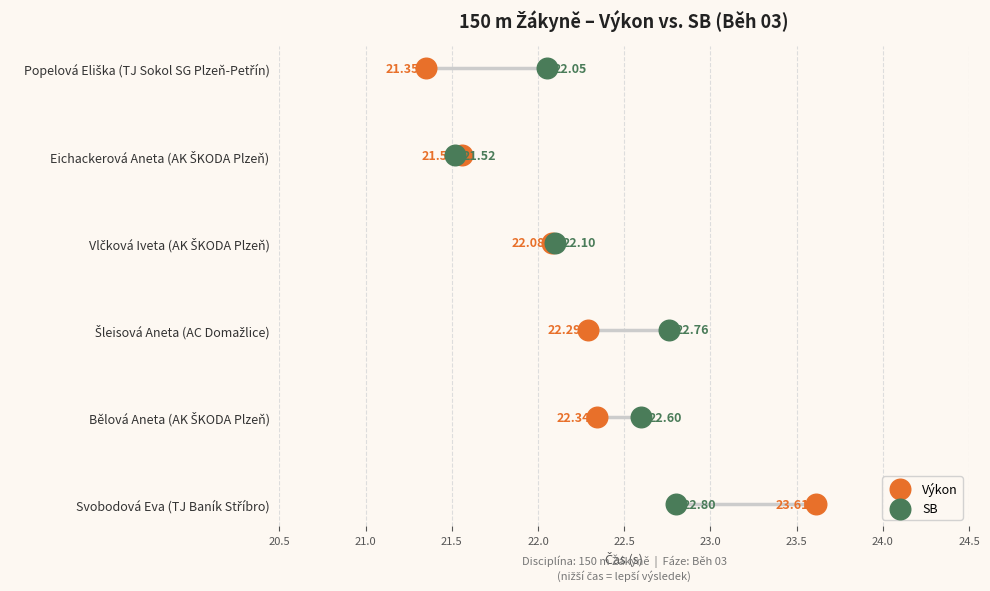

What are all the series names shown in the legend?

Výkon, SB